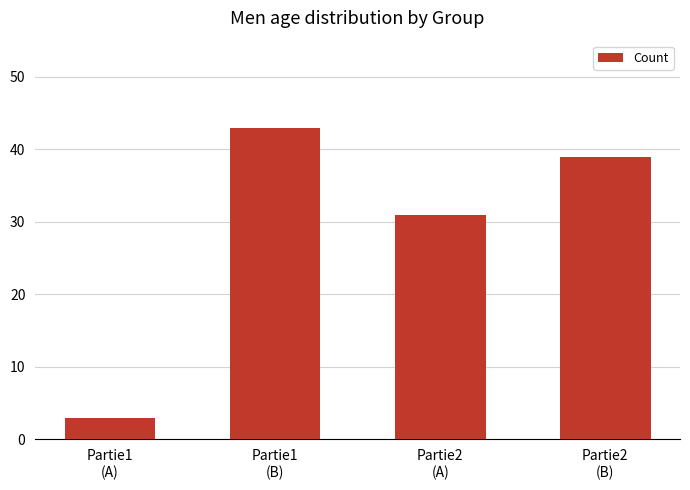

What is the change in value from Partie1
(A) to Partie2
(A)?

+28